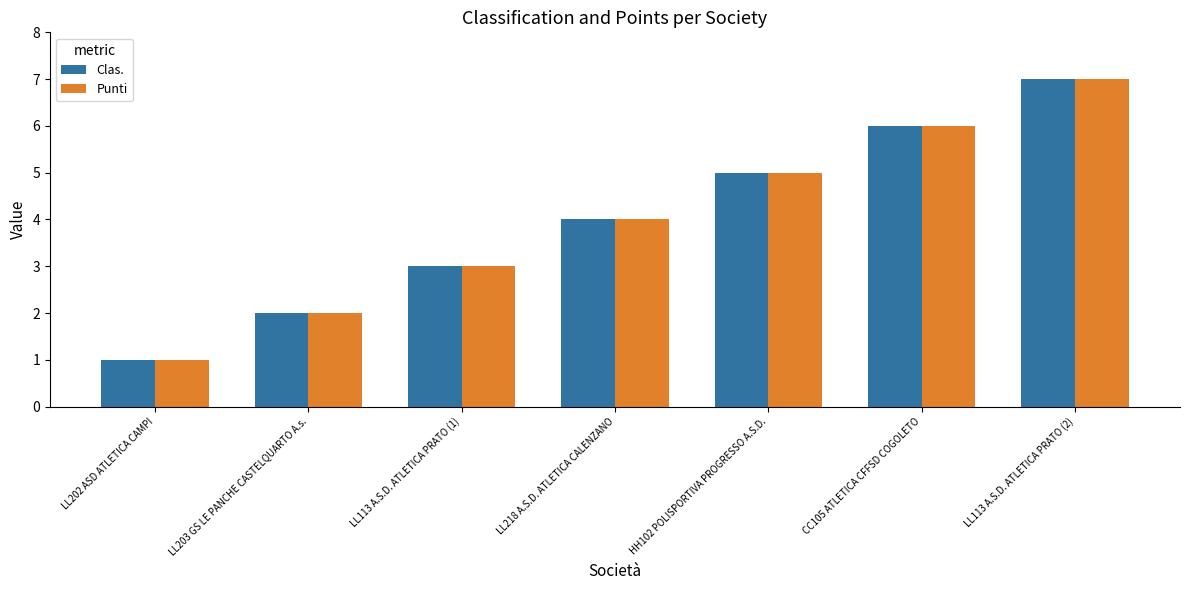

At which category is the sum across all series the highest?

LL113 A.S.D. ATLETICA PRATO (2)